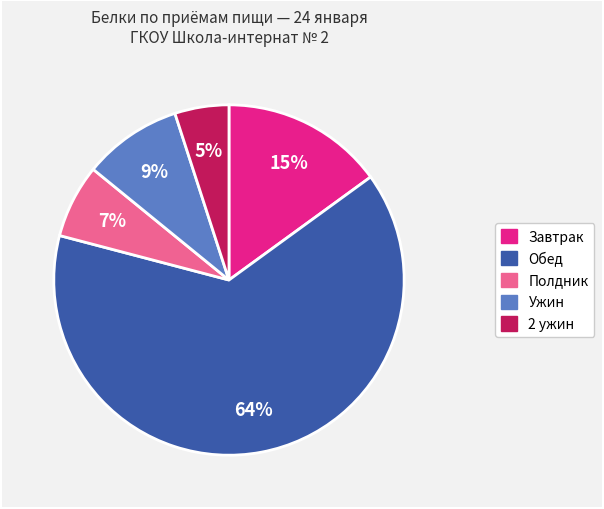

To the nearest percent, what is the difference between the largest and smallest slice percentages?

59%